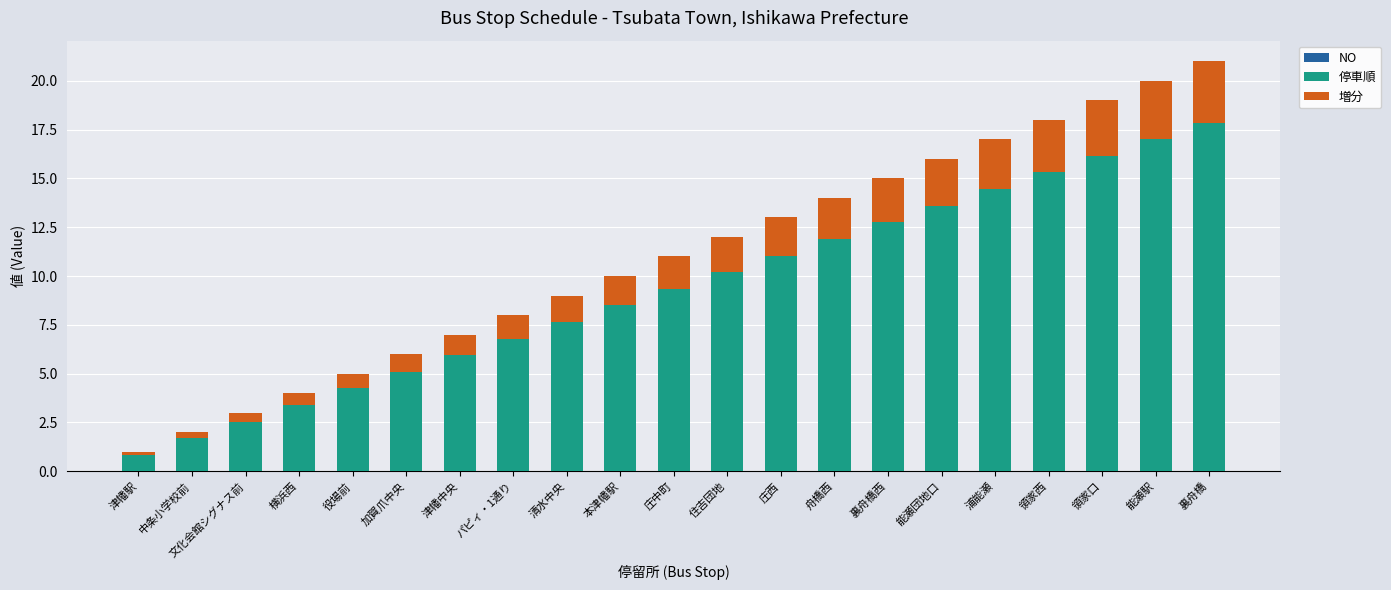

What is the difference between the second highest and minimum values in the 停車順 series?

16.1